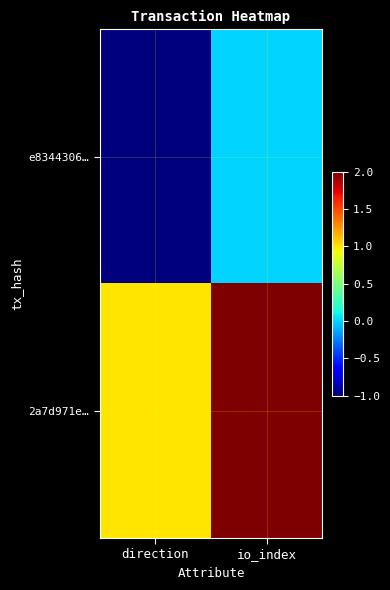

Reading left to right, extract all data points from this chart.

e8344306…: direction=-1	io_index=0
2a7d971e…: direction=1	io_index=2